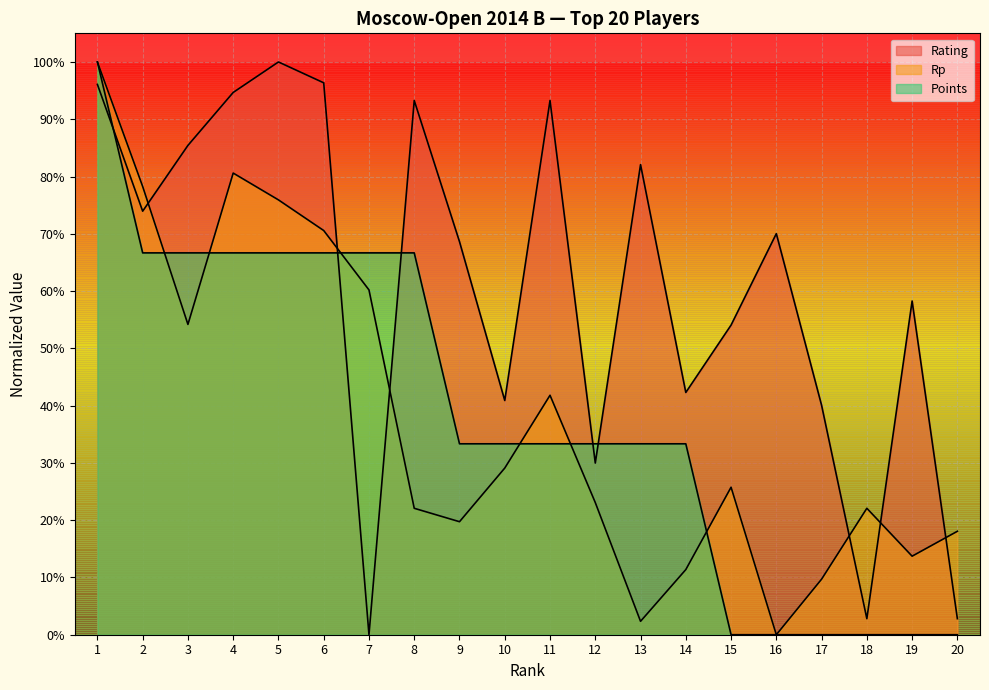

The Rp series shows 1.4 at 1. True or false?

False